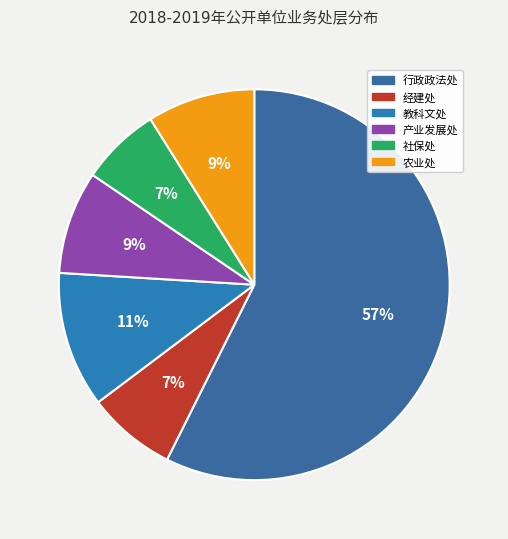

Is the sum of 社保处 and 农业处 greater than half?

No